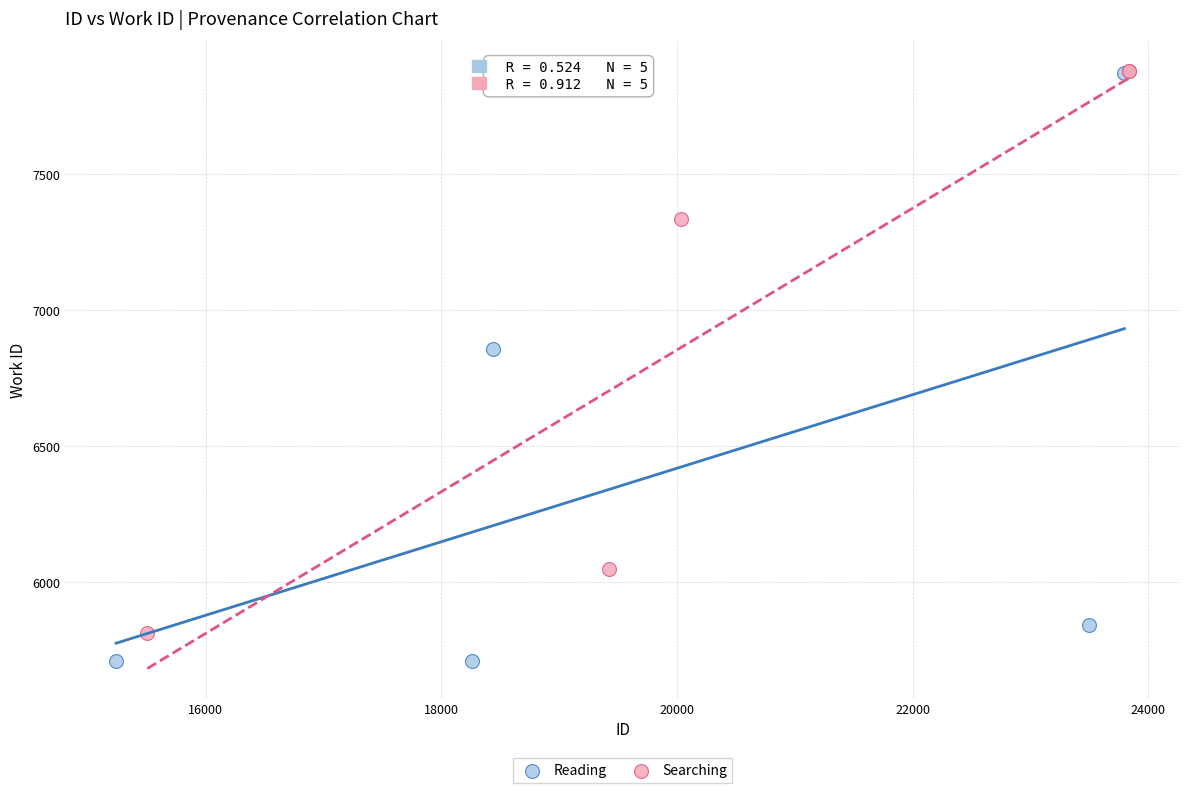

Which series contains the lowest Y value?

Reading